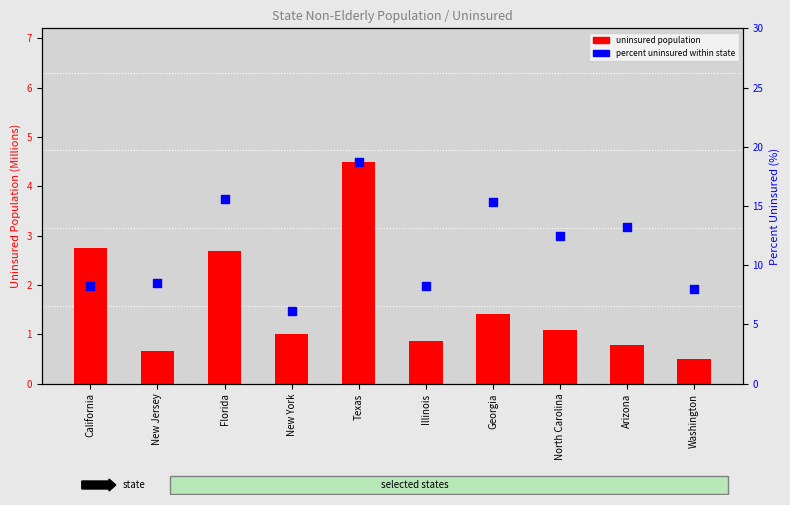

What is the total value across all series at Florida?

18.3